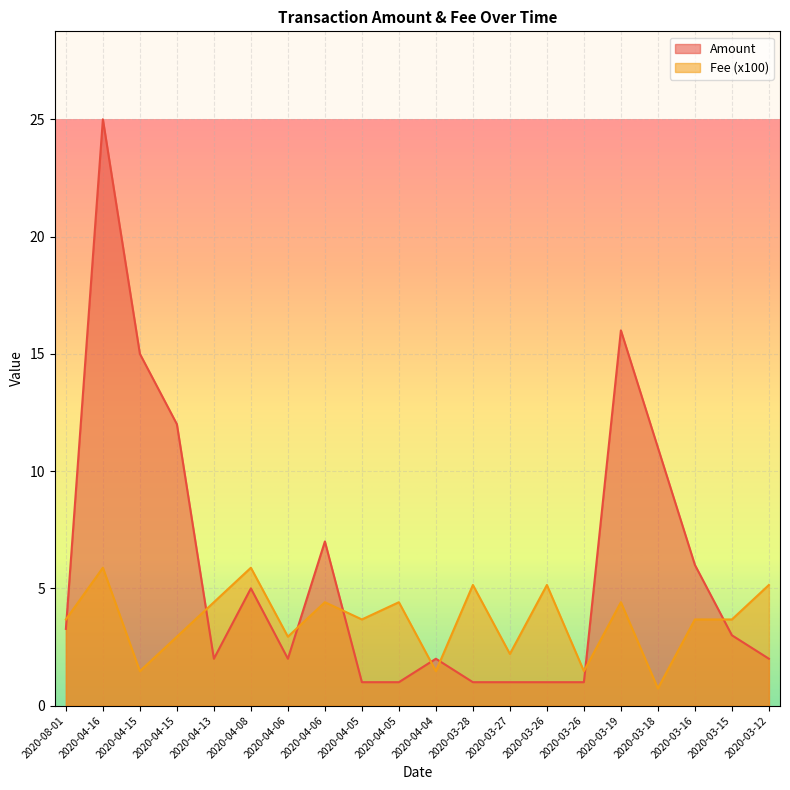

At which label does Fee reach its minimum?

2020-03-18